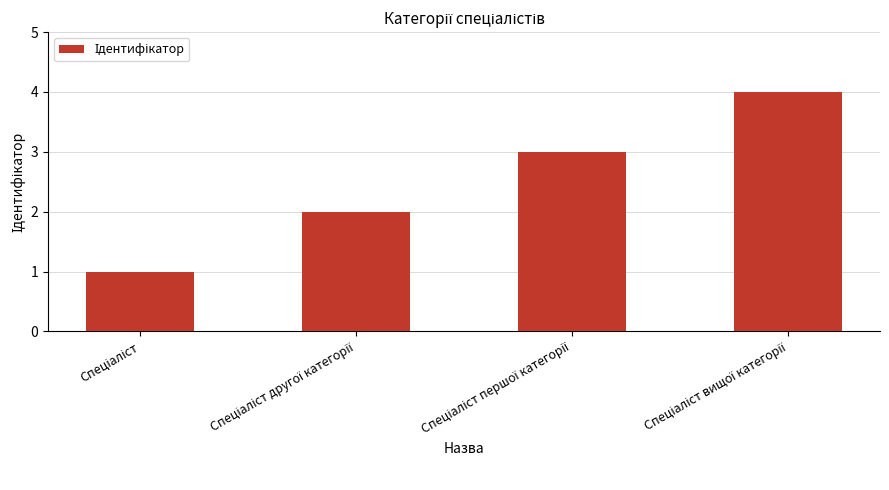

What is the difference between the second highest and second lowest values?

1